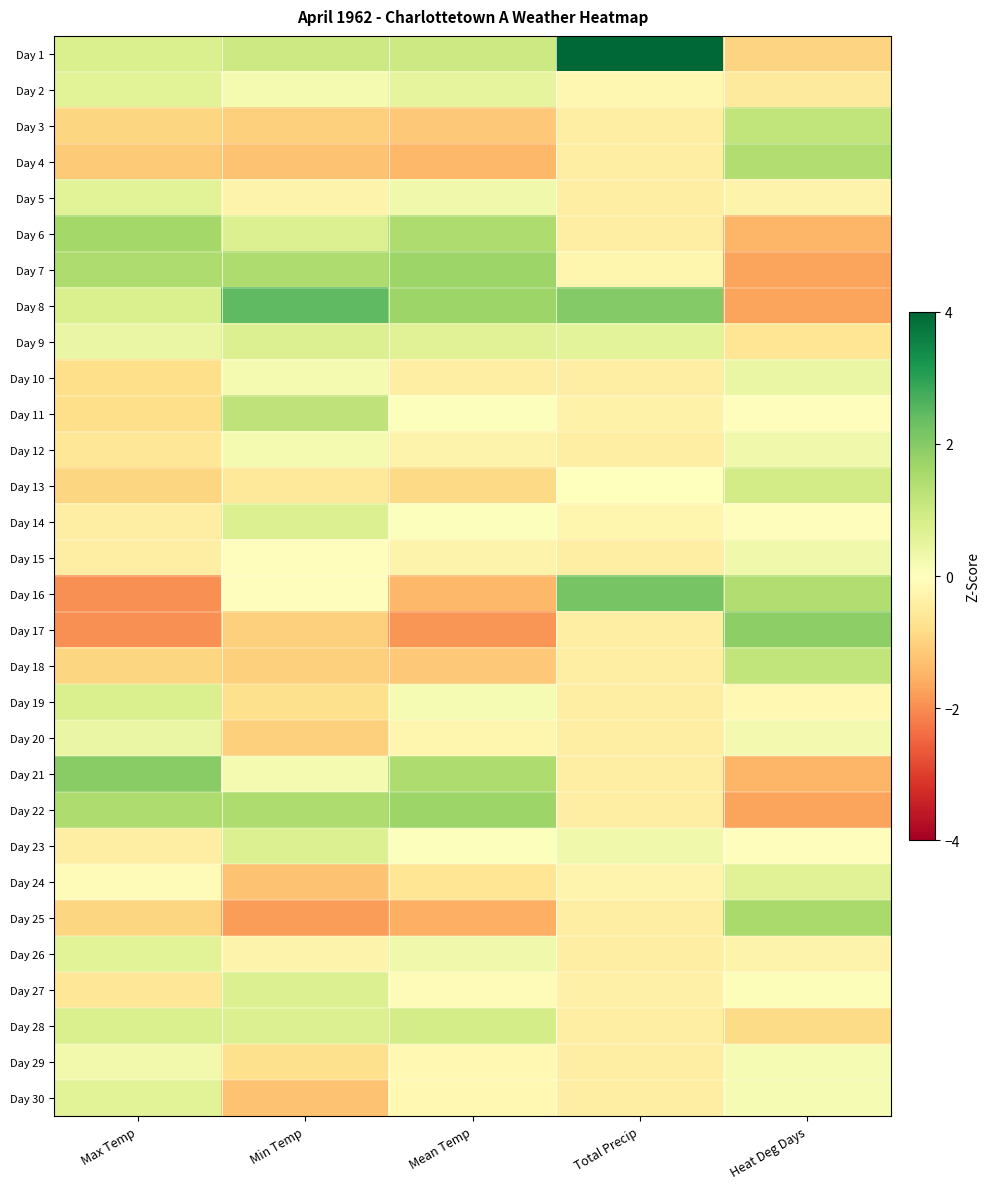

Reading left to right, list all the values displayed in this chart.

Day 1: Max Temp=0.8	Min Temp=1.0	Mean Temp=1.0	Total Precip=4.1	Heat Deg Days=-1.0
Day 2: Max Temp=0.6	Min Temp=0.2	Mean Temp=0.5	Total Precip=-0.2	Heat Deg Days=-0.5
Day 3: Max Temp=-0.9	Min Temp=-1.0	Mean Temp=-1.2	Total Precip=-0.4	Heat Deg Days=1.2
Day 4: Max Temp=-1.1	Min Temp=-1.3	Mean Temp=-1.4	Total Precip=-0.4	Heat Deg Days=1.4
Day 5: Max Temp=0.6	Min Temp=-0.3	Mean Temp=0.3	Total Precip=-0.4	Heat Deg Days=-0.3
Day 6: Max Temp=1.6	Min Temp=0.7	Mean Temp=1.5	Total Precip=-0.4	Heat Deg Days=-1.5
Day 7: Max Temp=1.5	Min Temp=1.5	Mean Temp=1.7	Total Precip=-0.2	Heat Deg Days=-1.7
Day 8: Max Temp=0.8	Min Temp=2.5	Mean Temp=1.7	Total Precip=2.0	Heat Deg Days=-1.7
Day 9: Max Temp=0.4	Min Temp=0.7	Mean Temp=0.6	Total Precip=0.6	Heat Deg Days=-0.6
Day 10: Max Temp=-0.8	Min Temp=0.2	Mean Temp=-0.4	Total Precip=-0.4	Heat Deg Days=0.4
Day 11: Max Temp=-0.8	Min Temp=1.2	Mean Temp=0.0	Total Precip=-0.3	Heat Deg Days=-0.0
Day 12: Max Temp=-0.6	Min Temp=0.2	Mean Temp=-0.3	Total Precip=-0.4	Heat Deg Days=0.3
Day 13: Max Temp=-0.9	Min Temp=-0.6	Mean Temp=-0.9	Total Precip=0.0	Heat Deg Days=0.9
Day 14: Max Temp=-0.4	Min Temp=0.7	Mean Temp=0.0	Total Precip=-0.2	Heat Deg Days=-0.0
Day 15: Max Temp=-0.4	Min Temp=-0.1	Mean Temp=-0.3	Total Precip=-0.4	Heat Deg Days=0.3
Day 16: Max Temp=-2.0	Min Temp=-0.1	Mean Temp=-1.4	Total Precip=2.2	Heat Deg Days=1.4
Day 17: Max Temp=-2.0	Min Temp=-1.0	Mean Temp=-1.9	Total Precip=-0.4	Heat Deg Days=1.9
Day 18: Max Temp=-0.9	Min Temp=-1.0	Mean Temp=-1.2	Total Precip=-0.4	Heat Deg Days=1.2
Day 19: Max Temp=0.8	Min Temp=-0.8	Mean Temp=0.2	Total Precip=-0.4	Heat Deg Days=-0.2
Day 20: Max Temp=0.4	Min Temp=-1.0	Mean Temp=-0.2	Total Precip=-0.4	Heat Deg Days=0.2
Day 21: Max Temp=2.0	Min Temp=0.2	Mean Temp=1.5	Total Precip=-0.4	Heat Deg Days=-1.5
Day 22: Max Temp=1.5	Min Temp=1.5	Mean Temp=1.7	Total Precip=-0.4	Heat Deg Days=-1.7
Day 23: Max Temp=-0.4	Min Temp=0.7	Mean Temp=0.0	Total Precip=0.3	Heat Deg Days=-0.0
Day 24: Max Temp=-0.1	Min Temp=-1.3	Mean Temp=-0.6	Total Precip=-0.3	Heat Deg Days=0.6
Day 25: Max Temp=-0.9	Min Temp=-1.8	Mean Temp=-1.5	Total Precip=-0.4	Heat Deg Days=1.5
Day 26: Max Temp=0.6	Min Temp=-0.3	Mean Temp=0.3	Total Precip=-0.4	Heat Deg Days=-0.3
Day 27: Max Temp=-0.6	Min Temp=0.7	Mean Temp=-0.1	Total Precip=-0.4	Heat Deg Days=0.1
Day 28: Max Temp=0.8	Min Temp=0.7	Mean Temp=0.9	Total Precip=-0.4	Heat Deg Days=-0.9
Day 29: Max Temp=0.3	Min Temp=-0.8	Mean Temp=-0.2	Total Precip=-0.4	Heat Deg Days=0.2
Day 30: Max Temp=0.6	Min Temp=-1.3	Mean Temp=-0.2	Total Precip=-0.4	Heat Deg Days=0.2